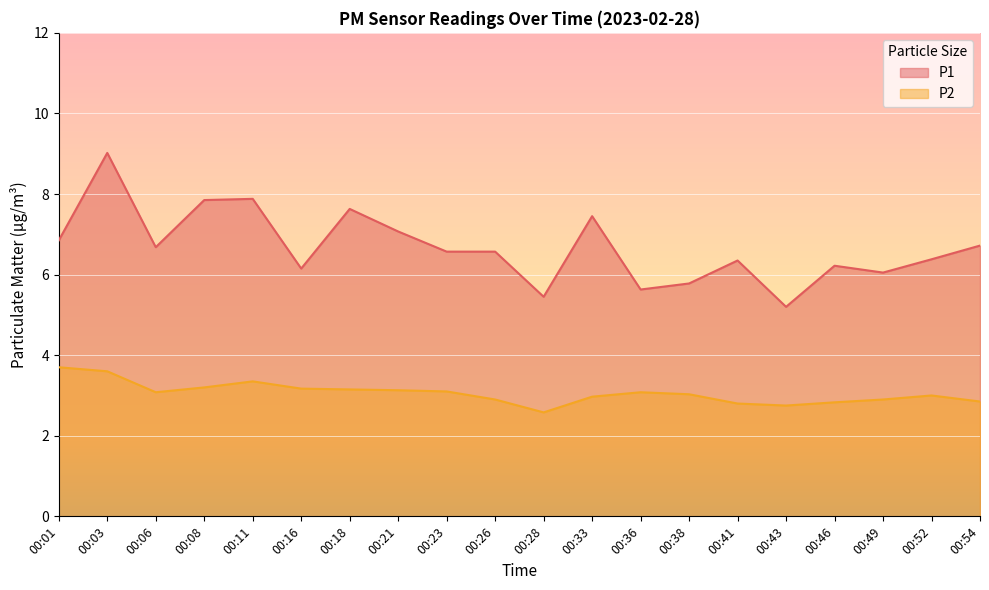

How many data points in P2 are less than 3?

8